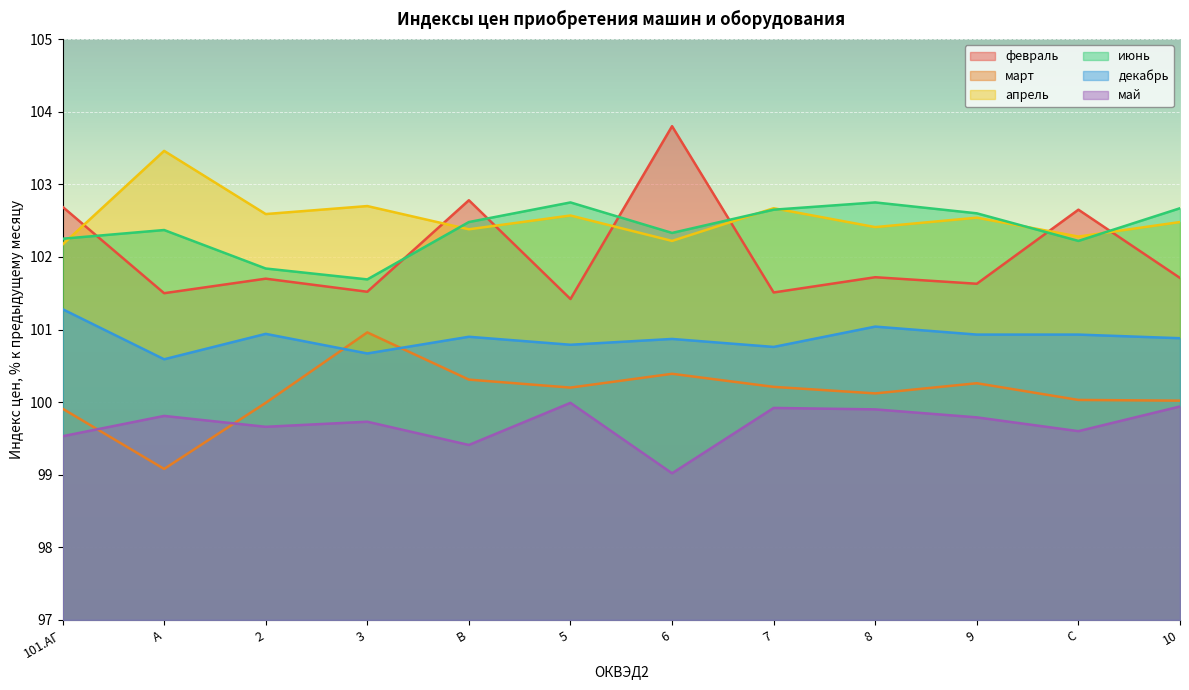

How many categories are shown in the chart?

12